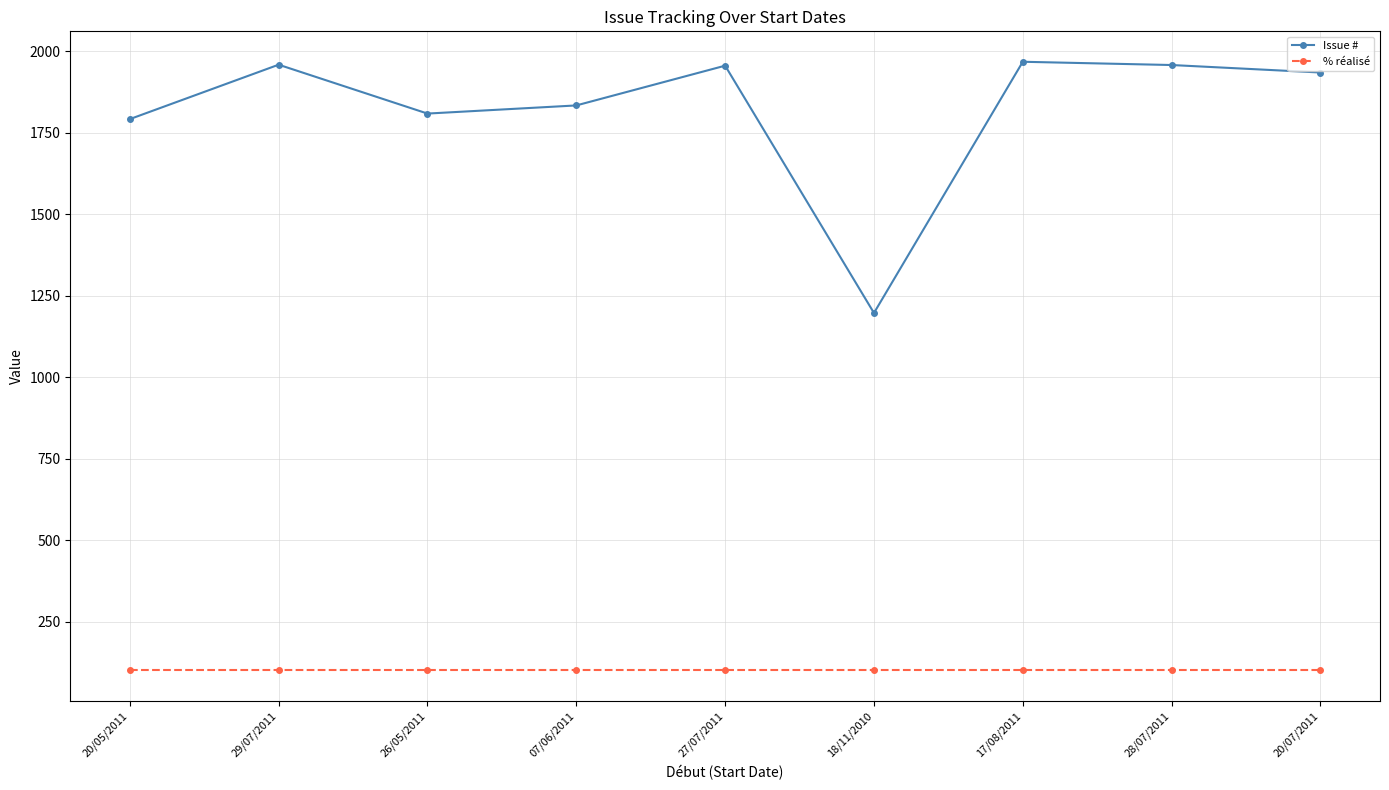

What is the sum of the % réalisé values at 20/07/2011 and 18/11/2010?

200